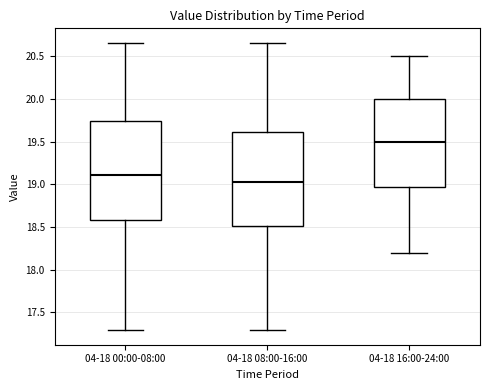

Which box is the tallest, from its lower edge to its upper edge?

04-18 00:00-08:00